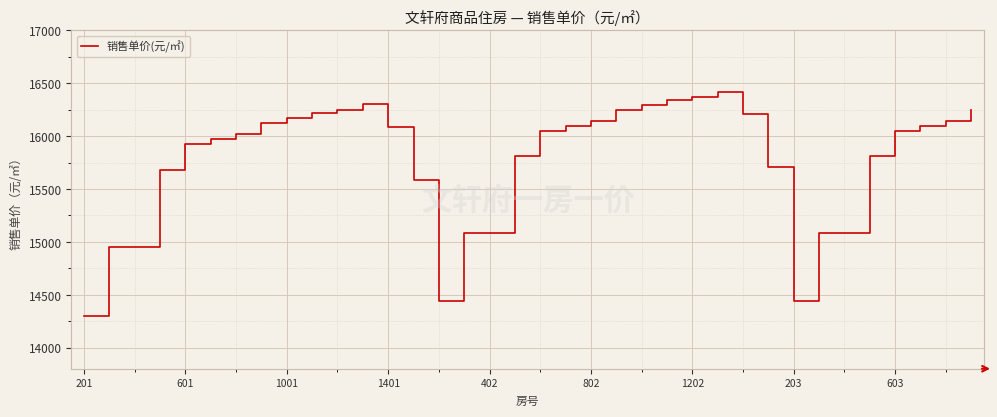

What is the difference between the maximum and minimum values?

2120.0